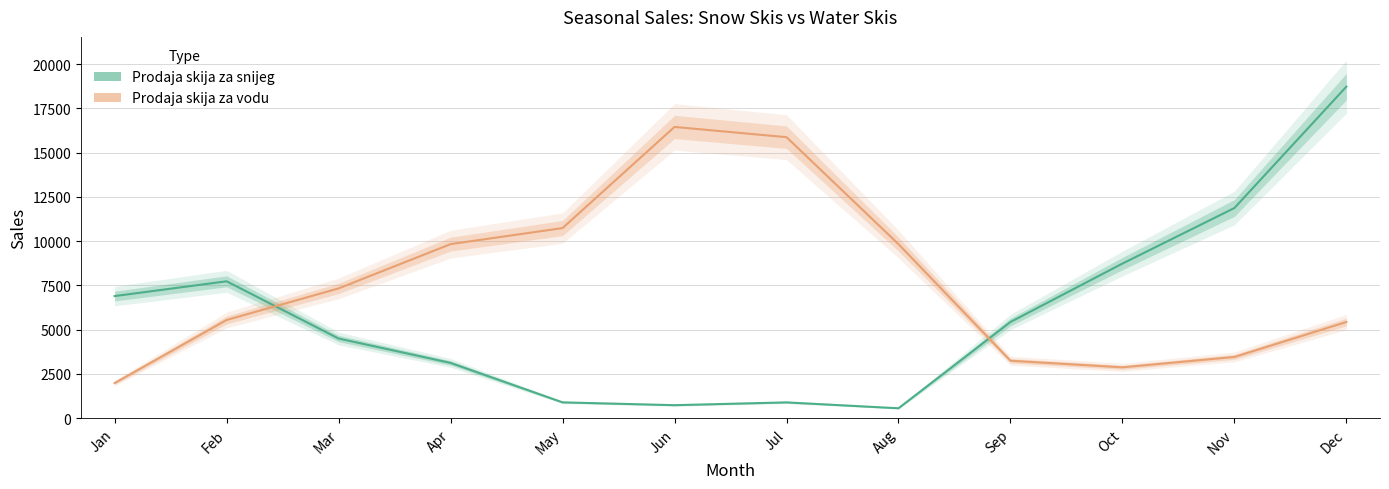

How many intersections are there between Prodaja skija za snijeg and Prodaja skija za vodu?

2